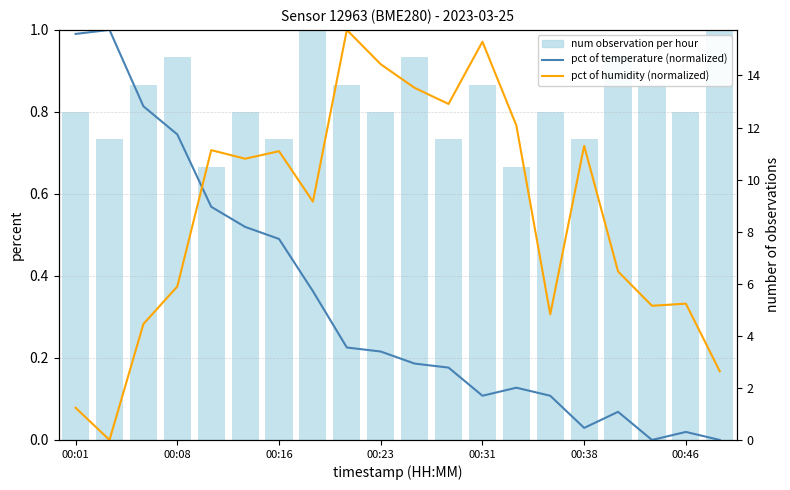

How many categories are shown in the chart?

20